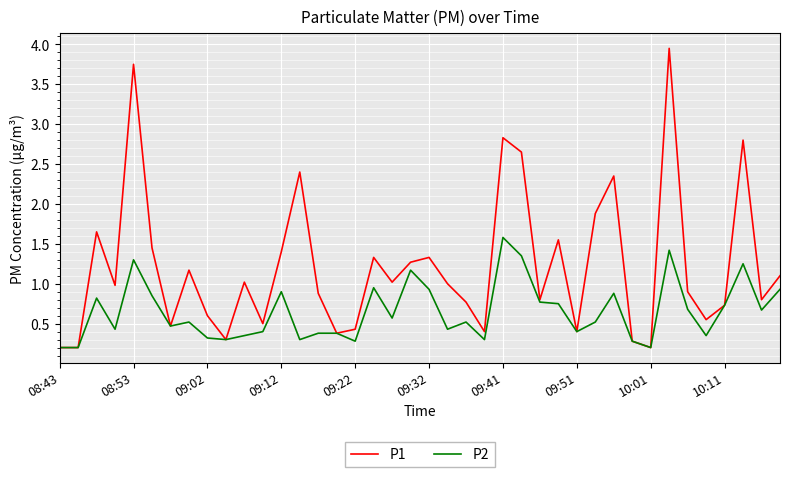

Rank the series by their average value, from lowest to highest.

P2, P1